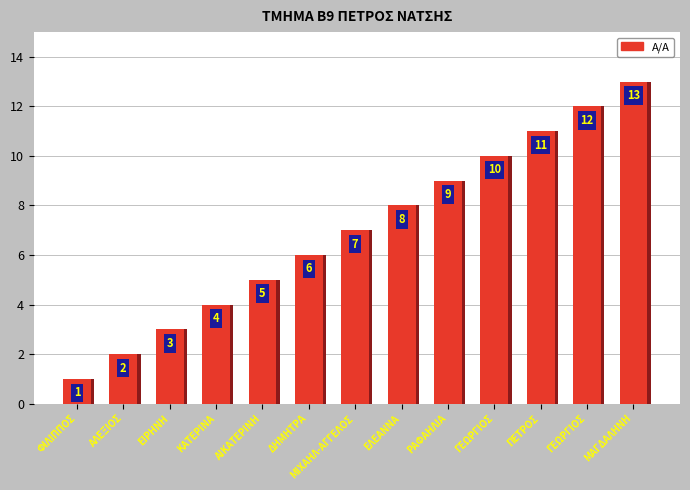

Reading left to right, extract all data points from this chart.

ΦΙΛΙΠΠΟΣ=1	ΑΛΕΞΙΟΣ=2	ΕΙΡΗΝΗ=3	ΚΑΤΕΡΙΝΑ=4	ΑΙΚΑΤΕΡΙΝΗ=5	ΔΗΜΗΤΡΑ=6	ΜΙΧΑΗΛ-ΑΓΓΕΛΟΣ=7	ΕΛΕΑΝΝΑ=8	ΡΑΦΑΗΛΙΑ=9	ΓΕΩΡΓΙΟΣ=10	ΠΕΤΡΟΣ=11	ΓΕΩΡΓΙΟΣ=12	ΜΑΓΔΑΛΗΝΗ=13